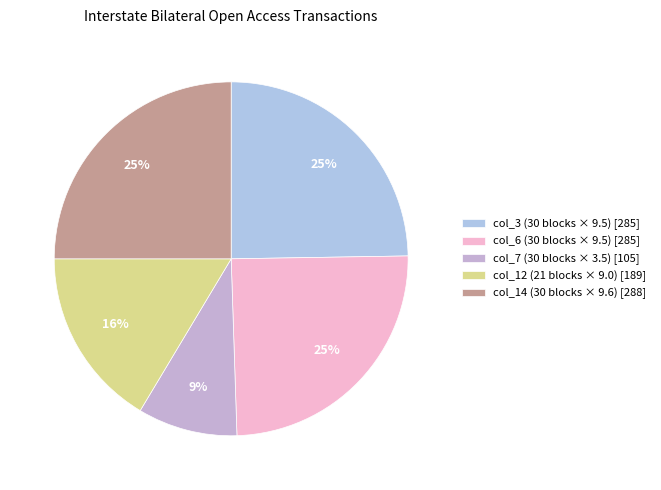

Count the number of slices in the pie.

5